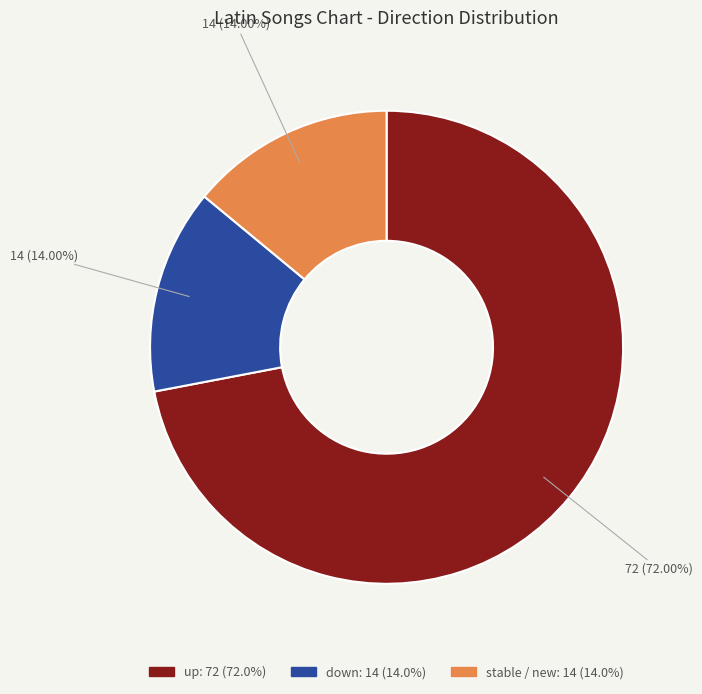

Is there any slice that represents more than half of the pie?

Yes